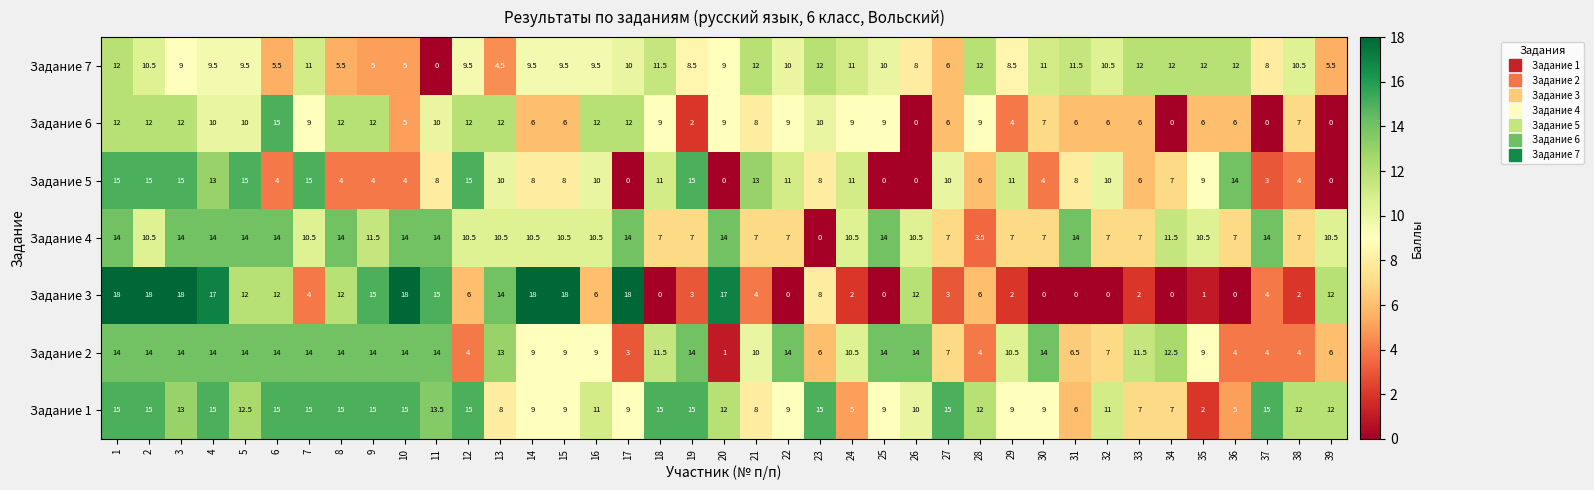

What is the spread (max minus min) of values at 5?

5.5